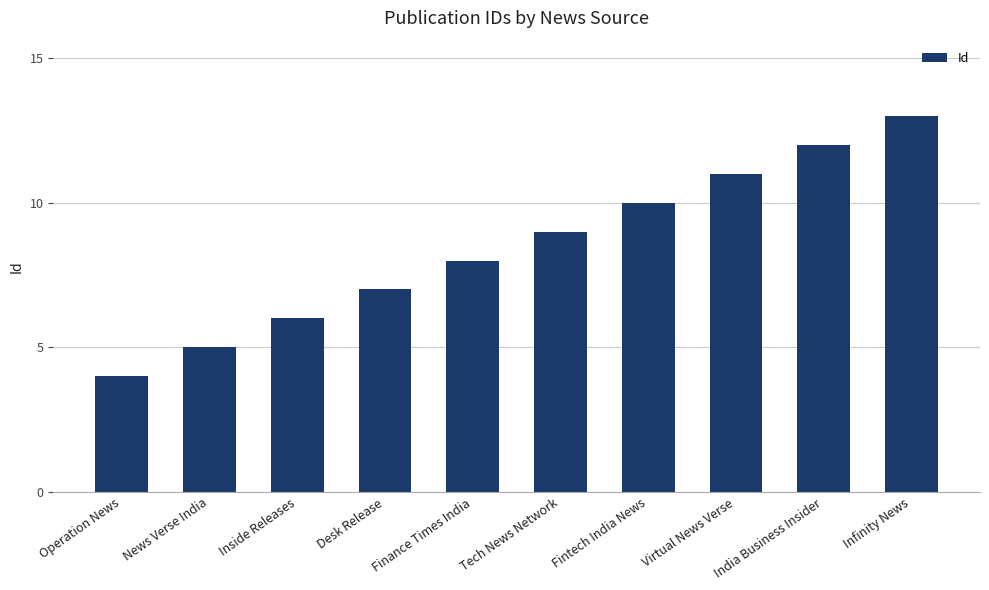

Reading left to right, transcribe all the data shown in this chart.

4	5	6	7	8	9	10	11	12	13